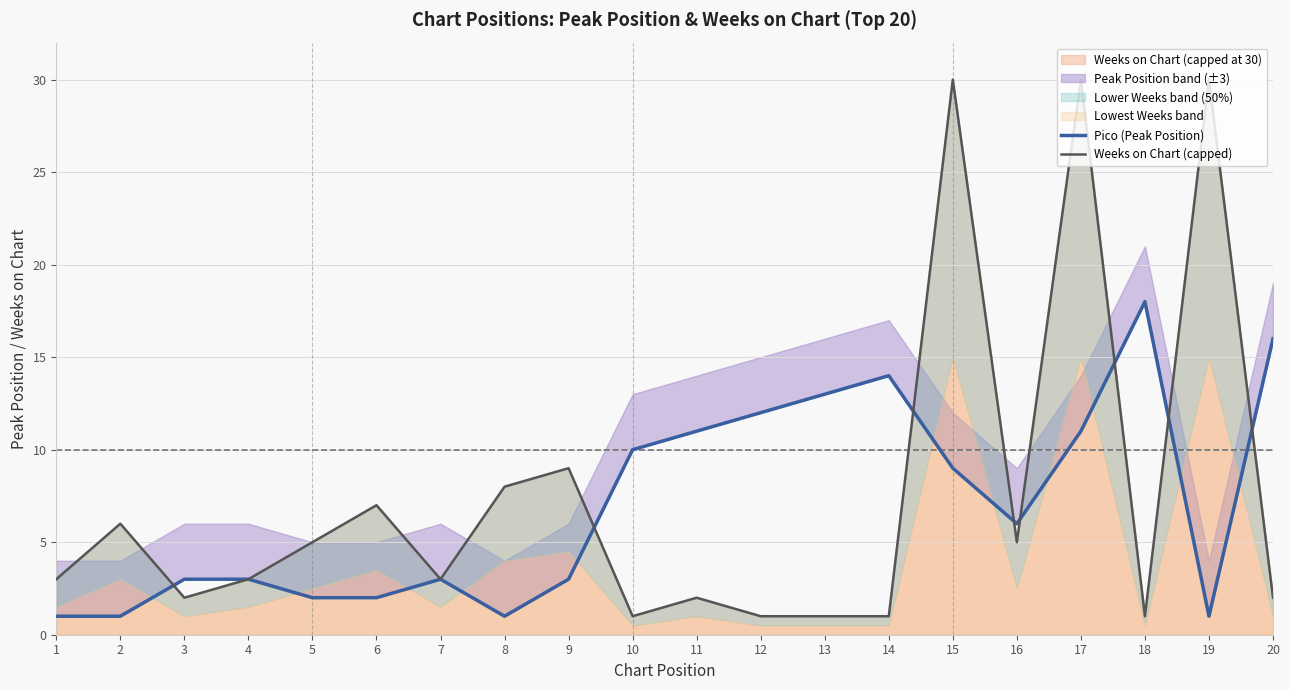

The value of Weeks on Chart (capped at 30) at 9 is 15. True or false?

False